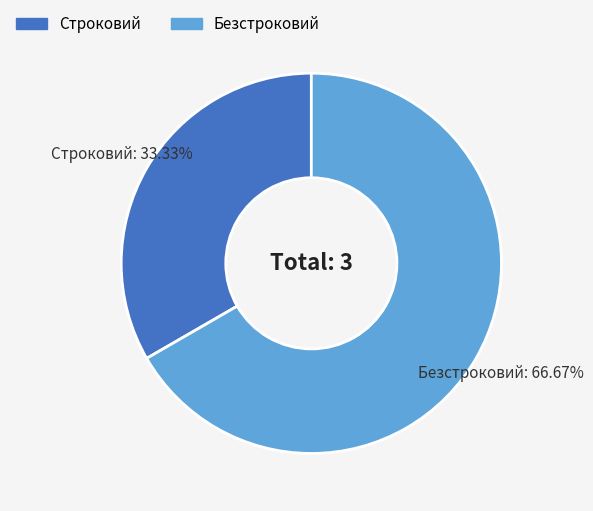

Is the sum of Безстроковий and Строковий greater than half?

Yes